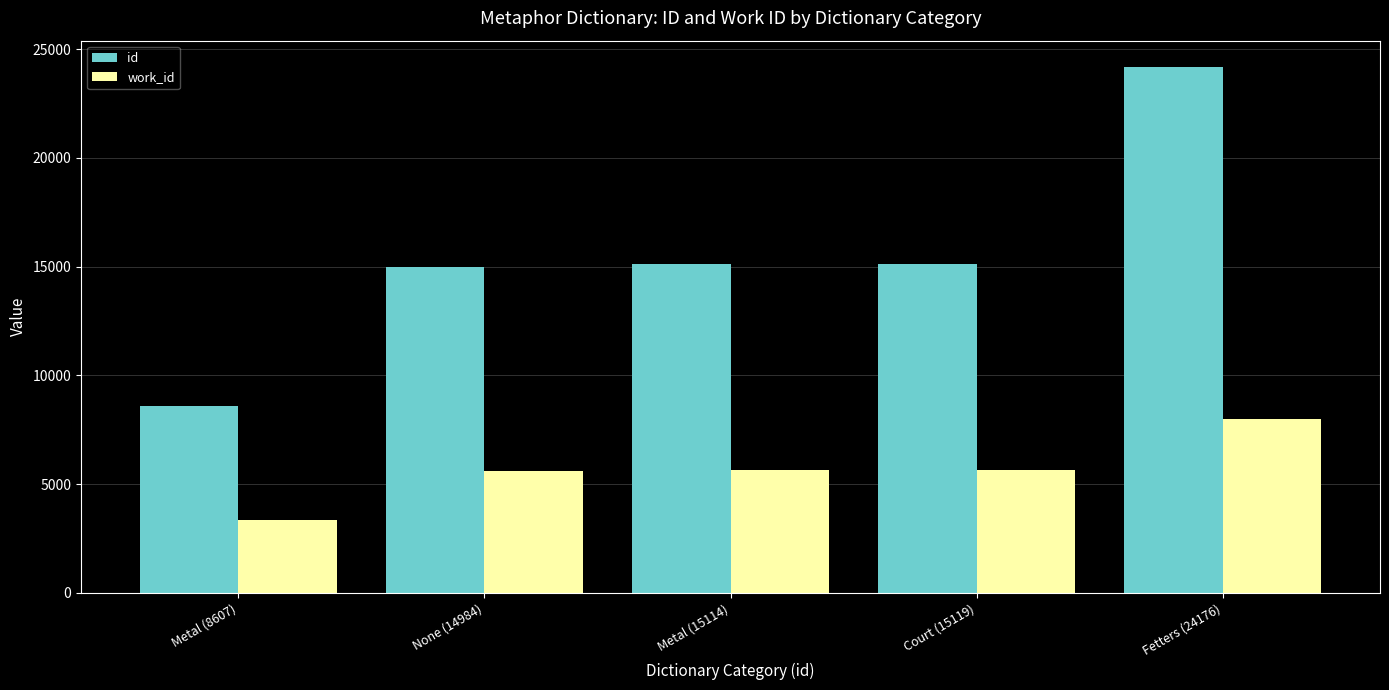

What is the difference between the work_id values at None (14984) and Metal (15114)?

49